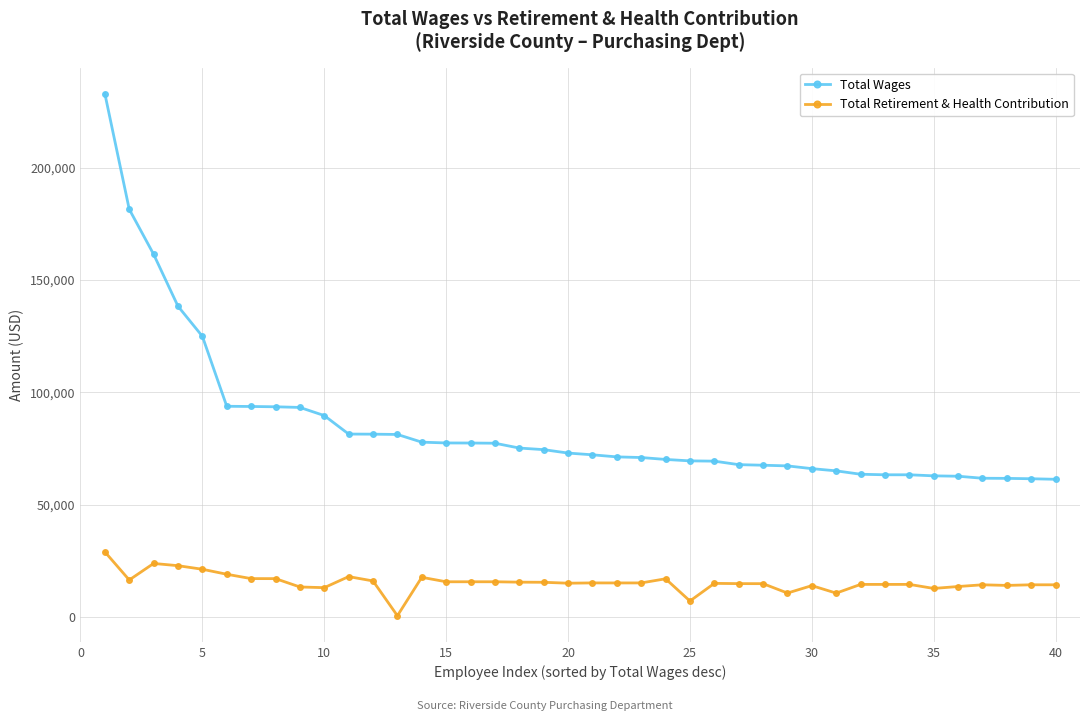

What is the sum of all Total Wages values?

3402535